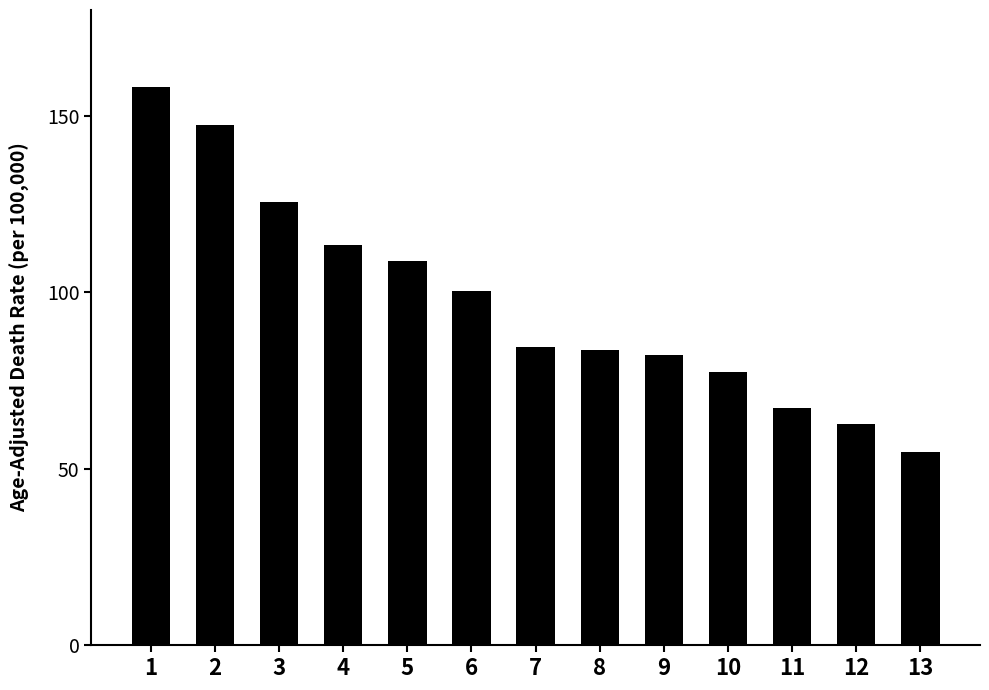

Reading right to left, what are all the values shown in this chart?

54.8	62.6	67.1	77.5	82.3	83.7	84.5	100.5	108.8	113.5	125.6	147.4	158.3